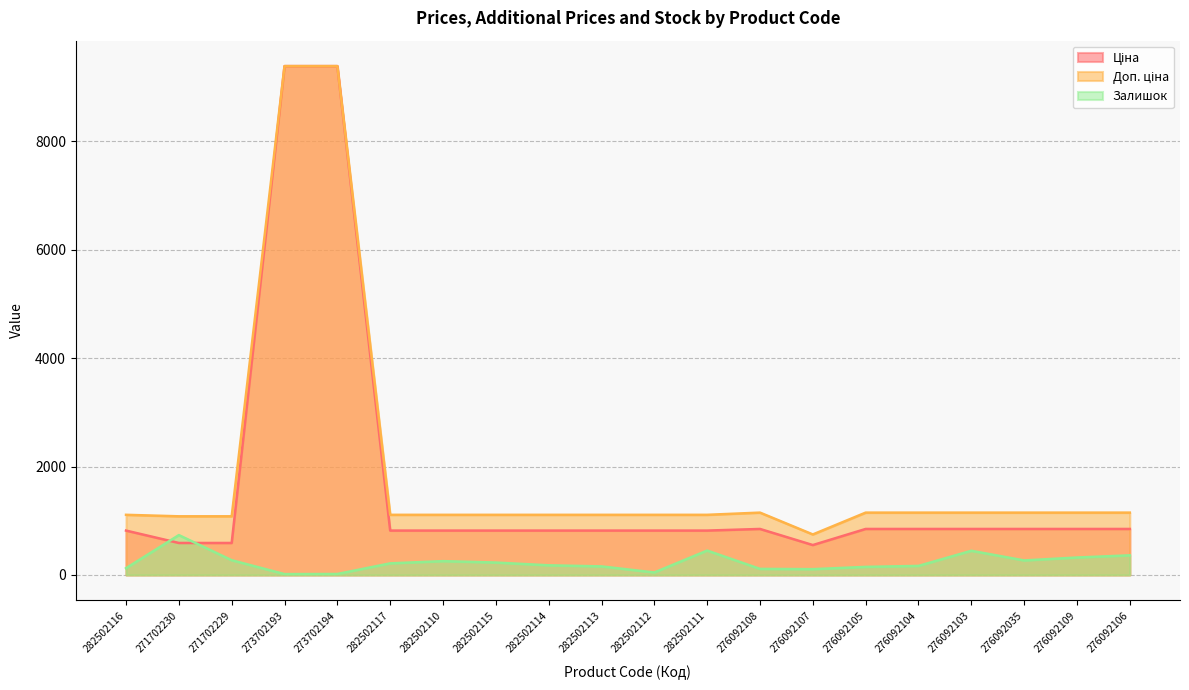

Where is Залишок nearest to the value 375?

276092106